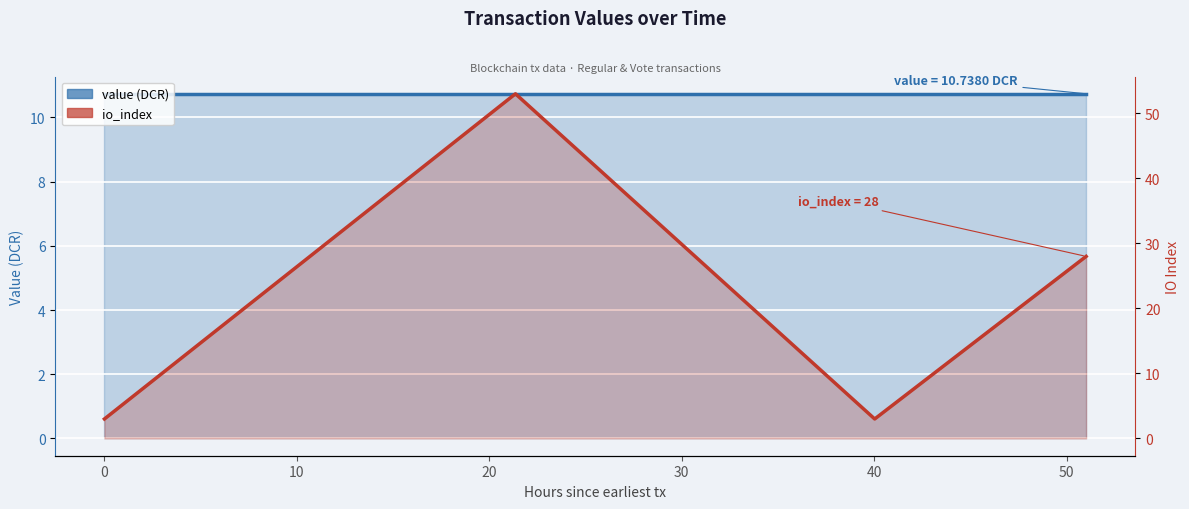

What is the highest value of the io_index series?

53.0